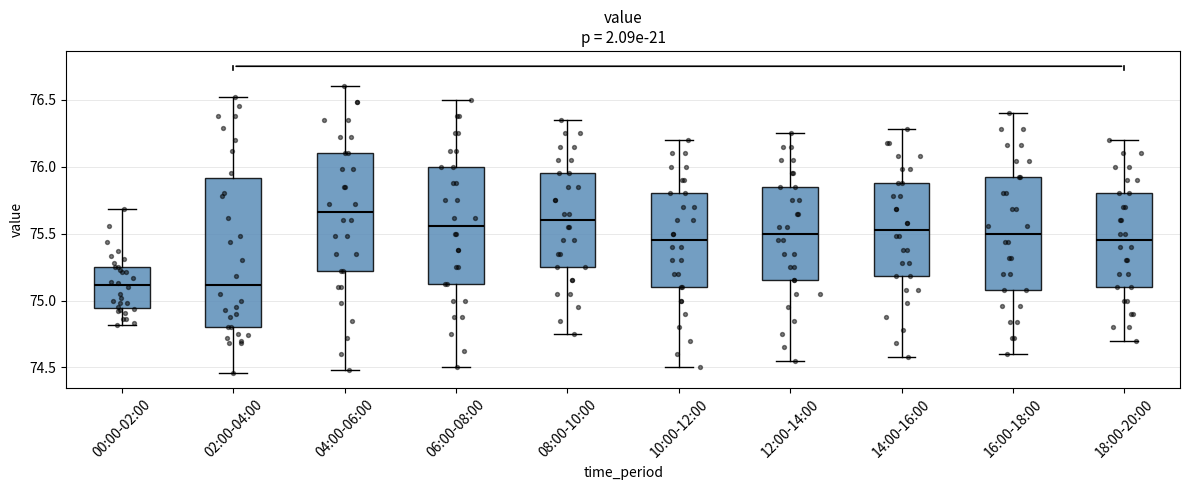

Where is the lower edge of the box for 14:00-16:00 on the y-axis? The values are not printed on the chart, so give them approximately, as read against the axis.

75.20